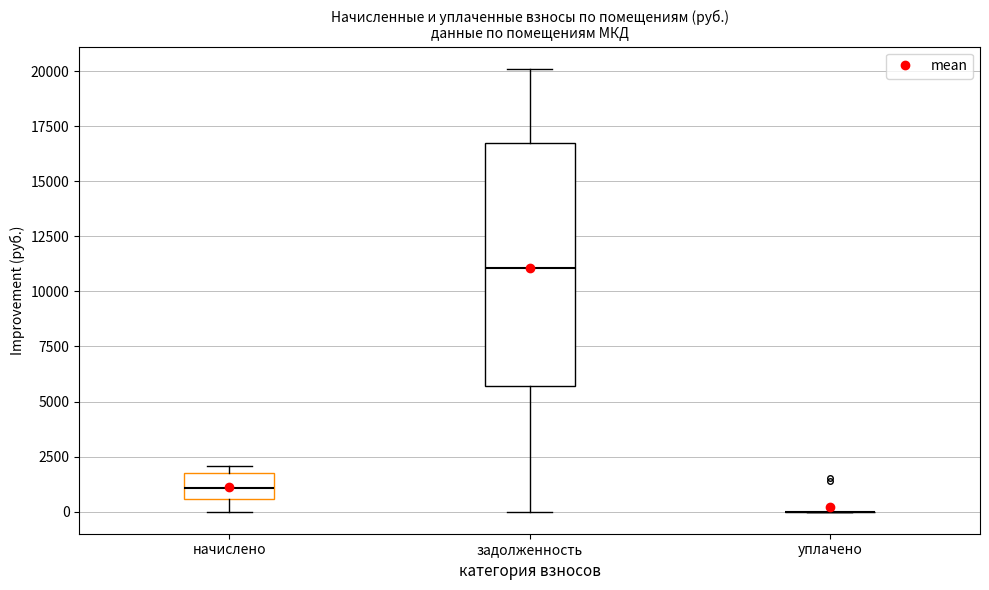

Comparing the boxes themselves (not the whiskers), which one is the tallest?

задолженность